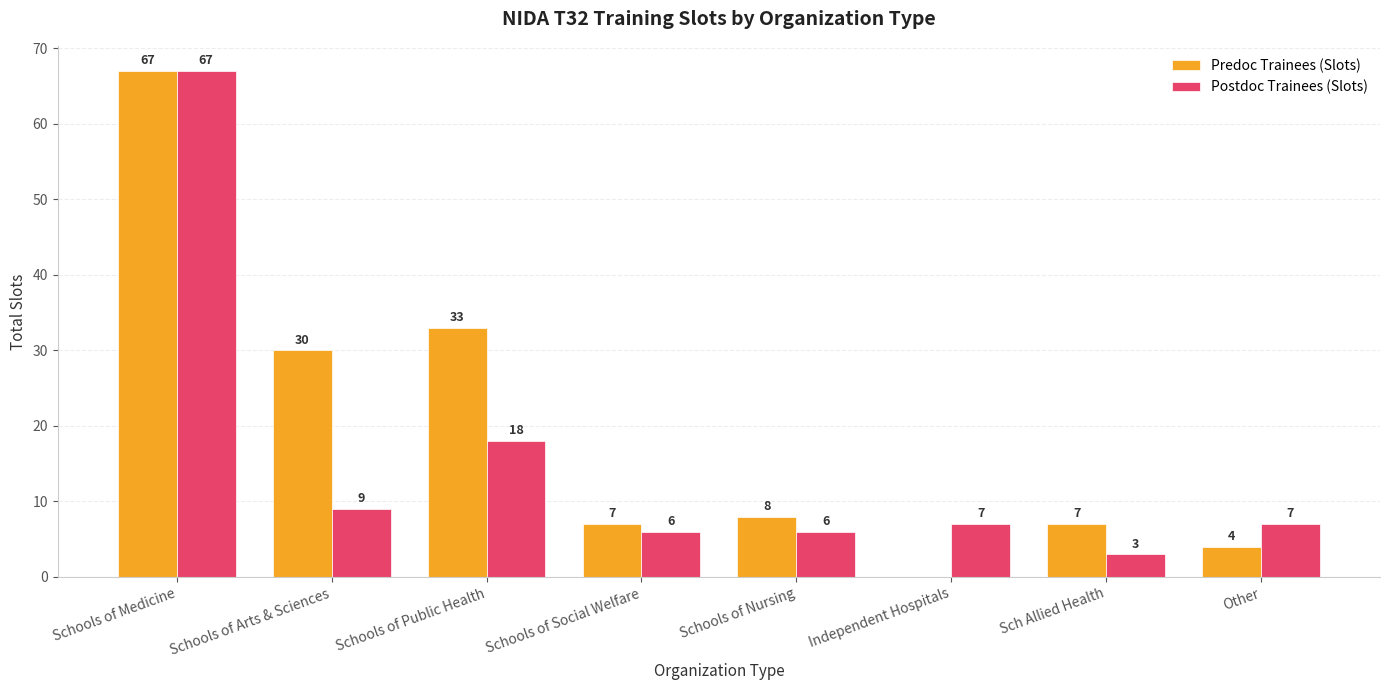

Between Schools of Nursing and Sch Allied Health, which series saw the biggest shift?

Postdoc Trainees (Slots)